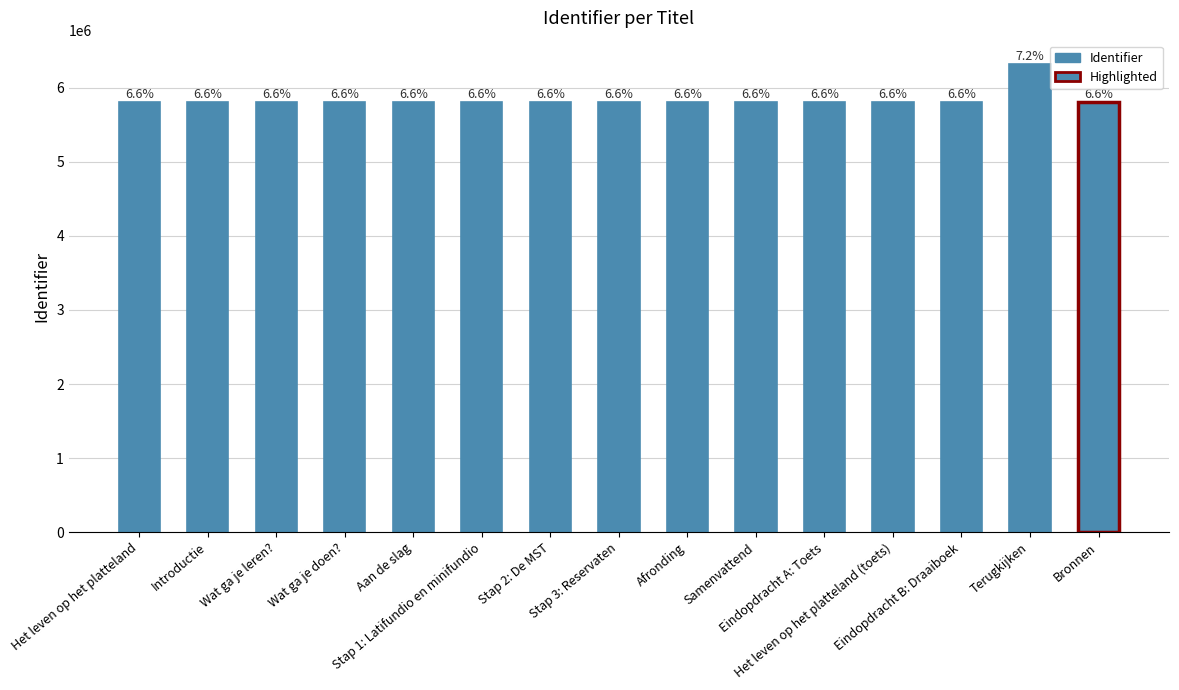

What is the sum of all values?

87551480